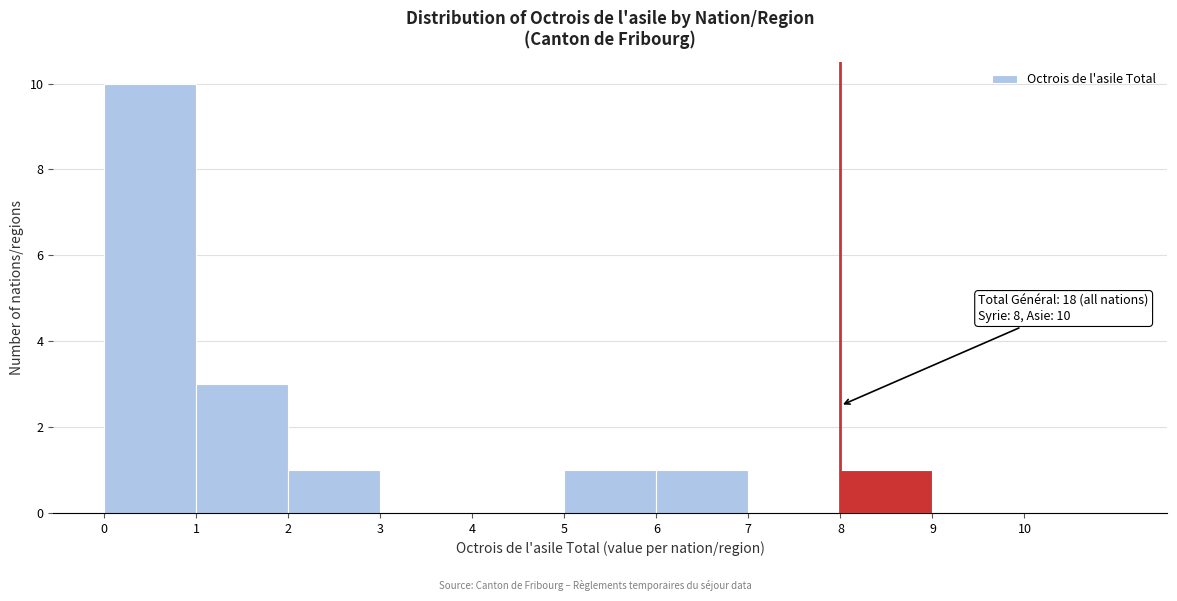

Which range on the x-axis has the tallest bar?

0 to 1